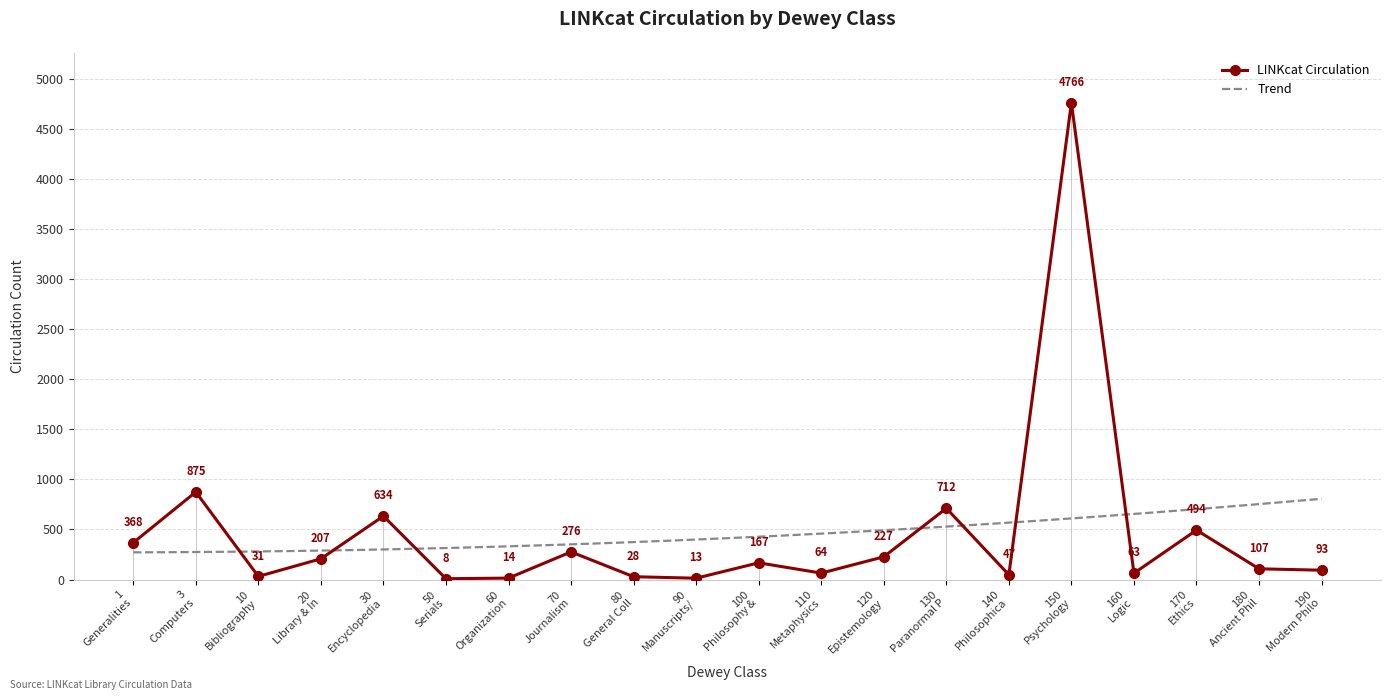

What is the minimum value for LINKcat Circulation?

8